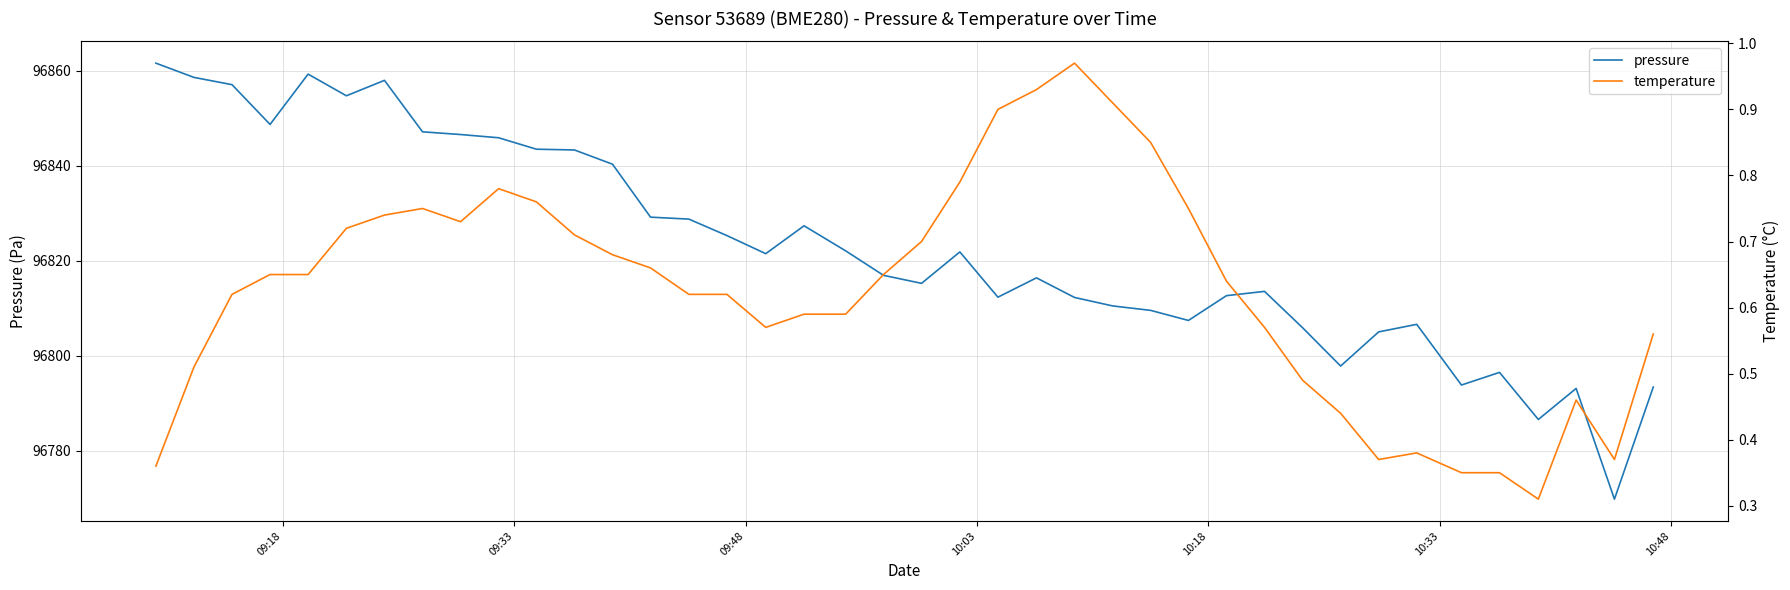

How many values in the pressure series exceed 96821?

20